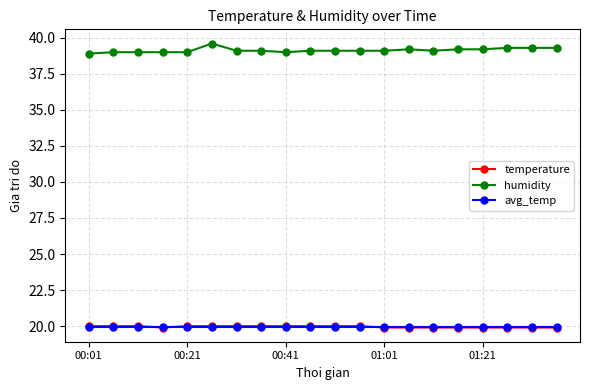

Which series has the largest total across all categories?

humidity